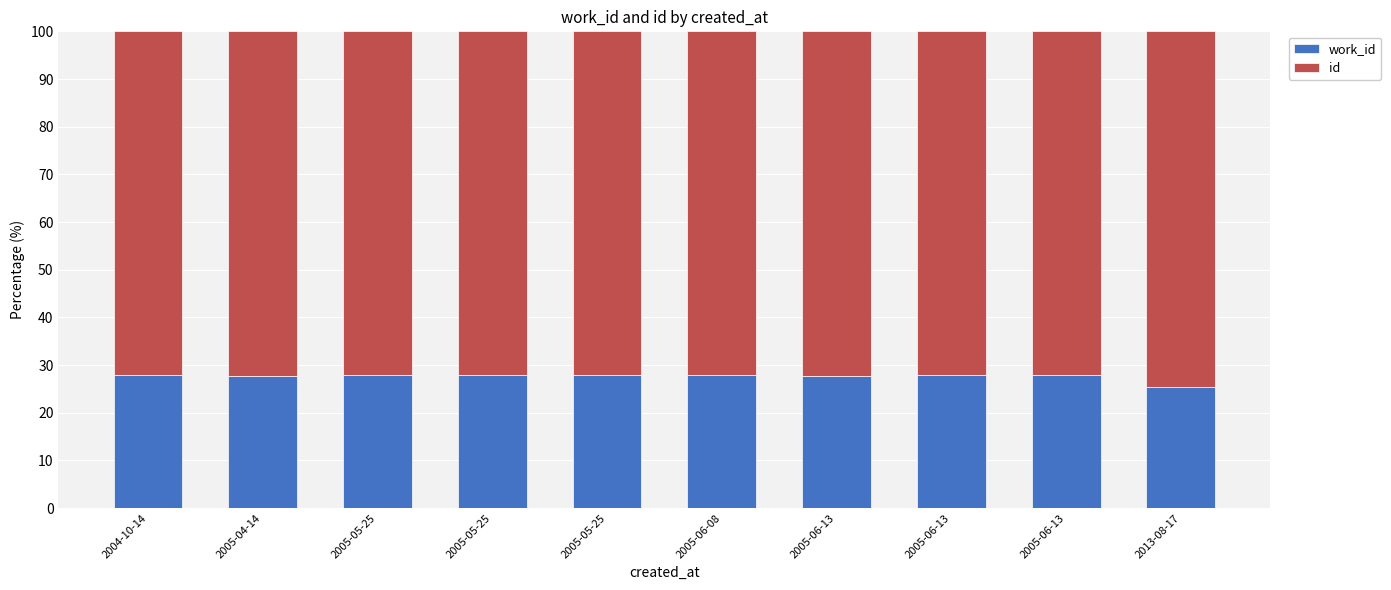

Does the chart contain any negative values?

No